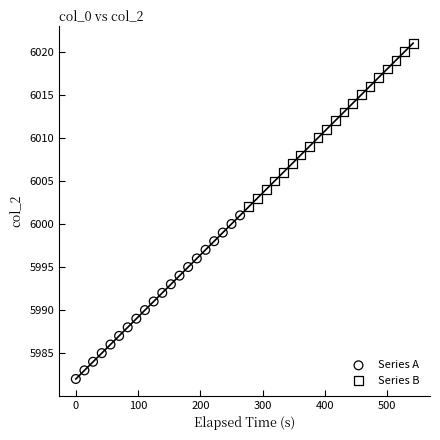

Which series contains the highest Y value?

Series B